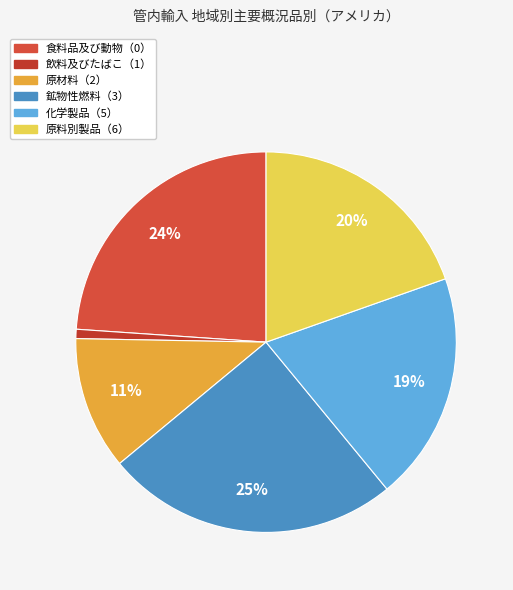

To the nearest percent, what is the average slice percentage?

17%